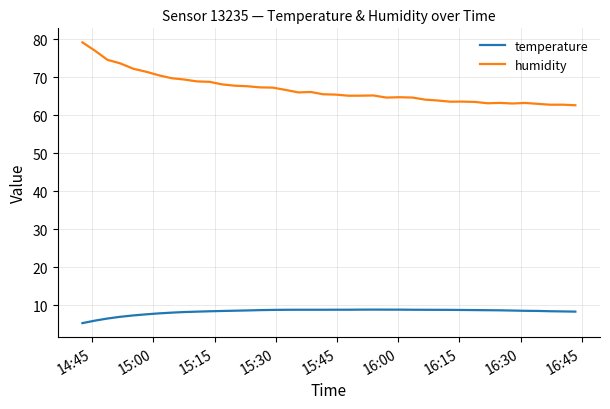

What is the minimum value shown in the chart?

5.3